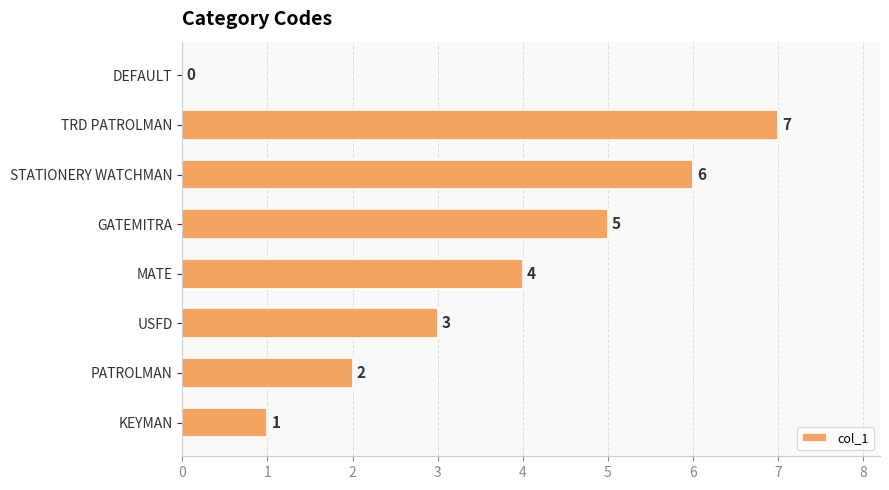

Which has a higher value, DEFAULT or STATIONERY WATCHMAN?

STATIONERY WATCHMAN